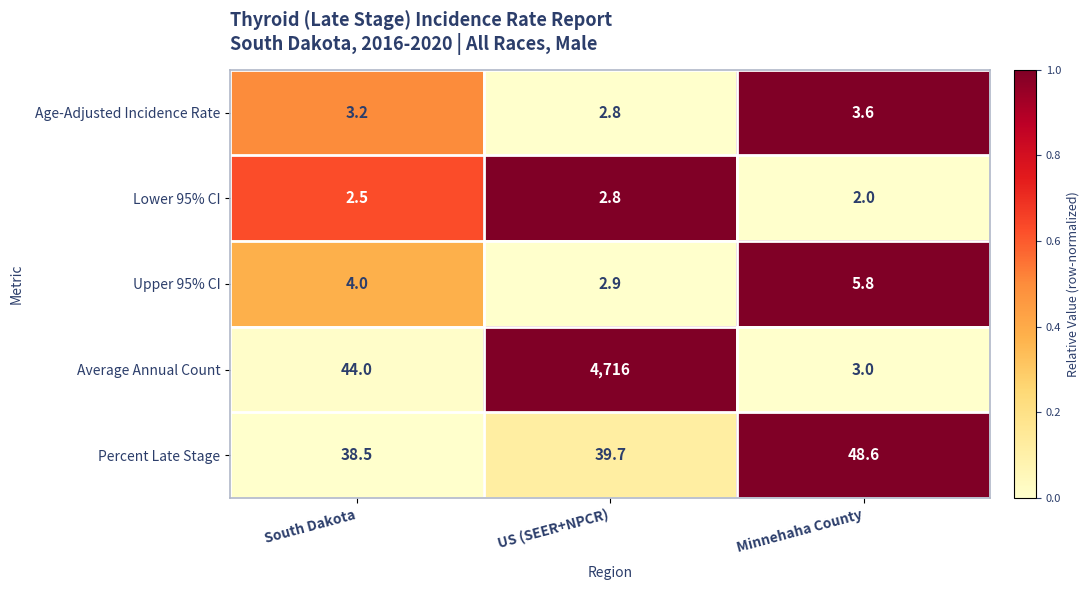

Rank the categories by Percent Late Stage value from lowest to highest.

South Dakota, US (SEER+NPCR), Minnehaha County